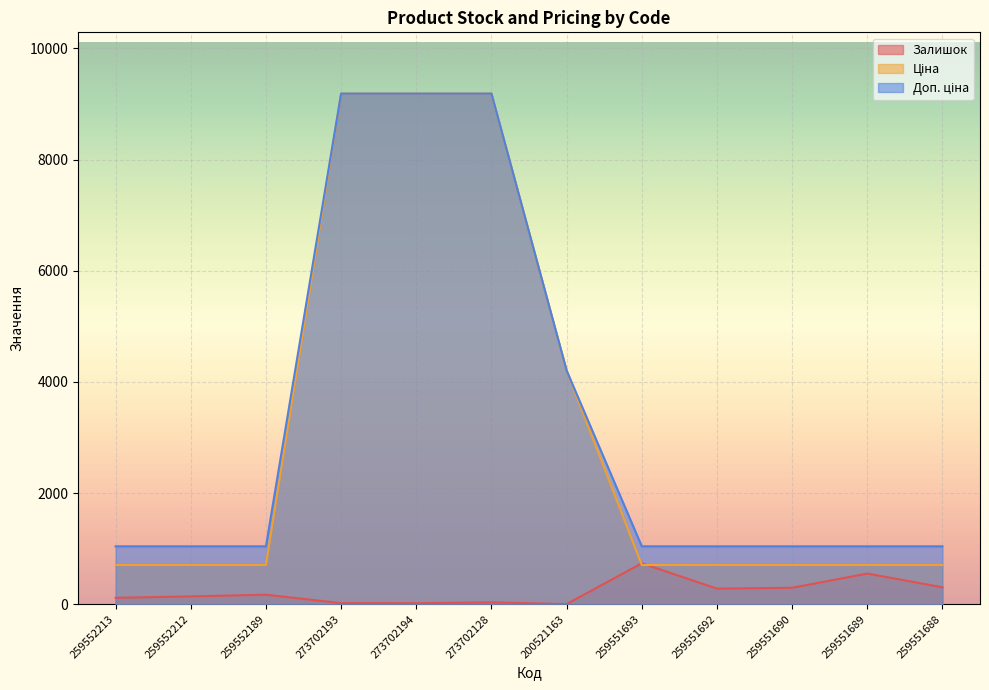

Reading left to right, list all the values displayed in this chart.

Залишок: 259552213=115.0	259552212=141.0	259552189=171.0	273702193=20.0	273702194=19.0	273702128=34.0	200521163=2.0	259551693=737.0	259551692=281.0	259551690=296.0	259551689=552.0	259551688=305.0
Ціна: 259552213=705.5	259552212=705.5	259552189=705.5	273702193=9185.9	273702194=9185.9	273702128=9185.9	200521163=4204.8	259551693=705.5	259551692=705.5	259551690=705.5	259551689=705.5	259551688=705.5
Доп. ціна: 259552213=1042.0	259552212=1042.0	259552189=1042.0	273702193=9185.9	273702194=9185.9	273702128=9185.9	200521163=4205.0	259551693=1042.0	259551692=1042.0	259551690=1042.0	259551689=1042.0	259551688=1042.0